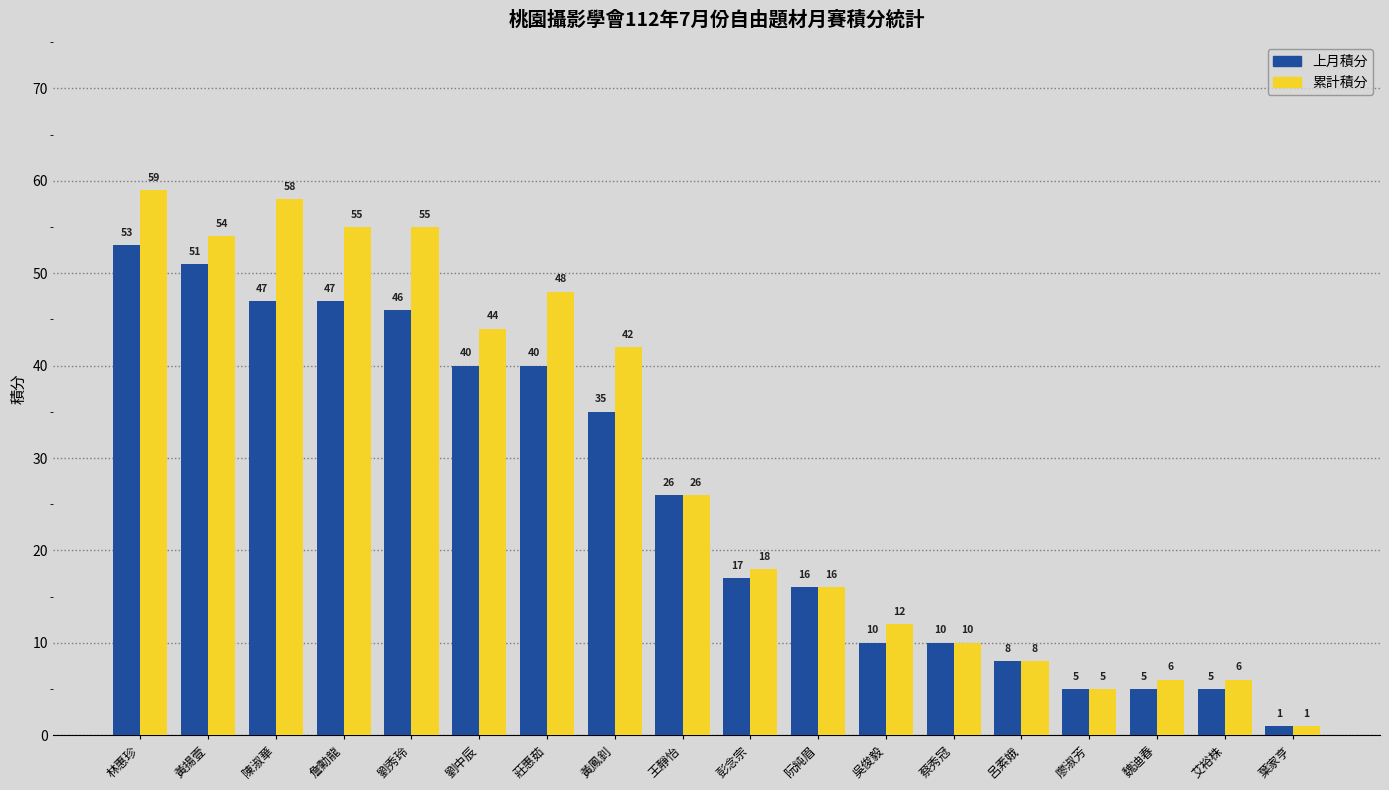

What is the difference between the 上月積分 values at 魏迪春 and 彭念宗?

12